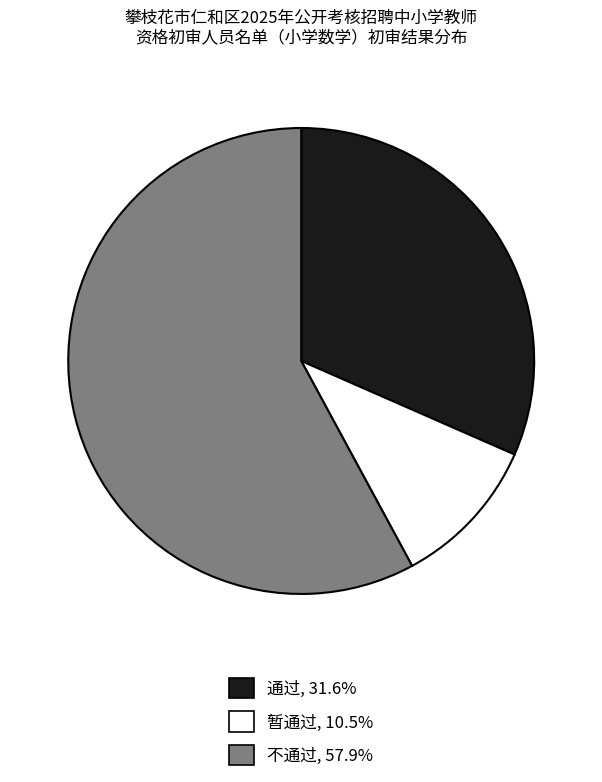

Do 暂通过 and 通过 together represent more than half of the pie?

No